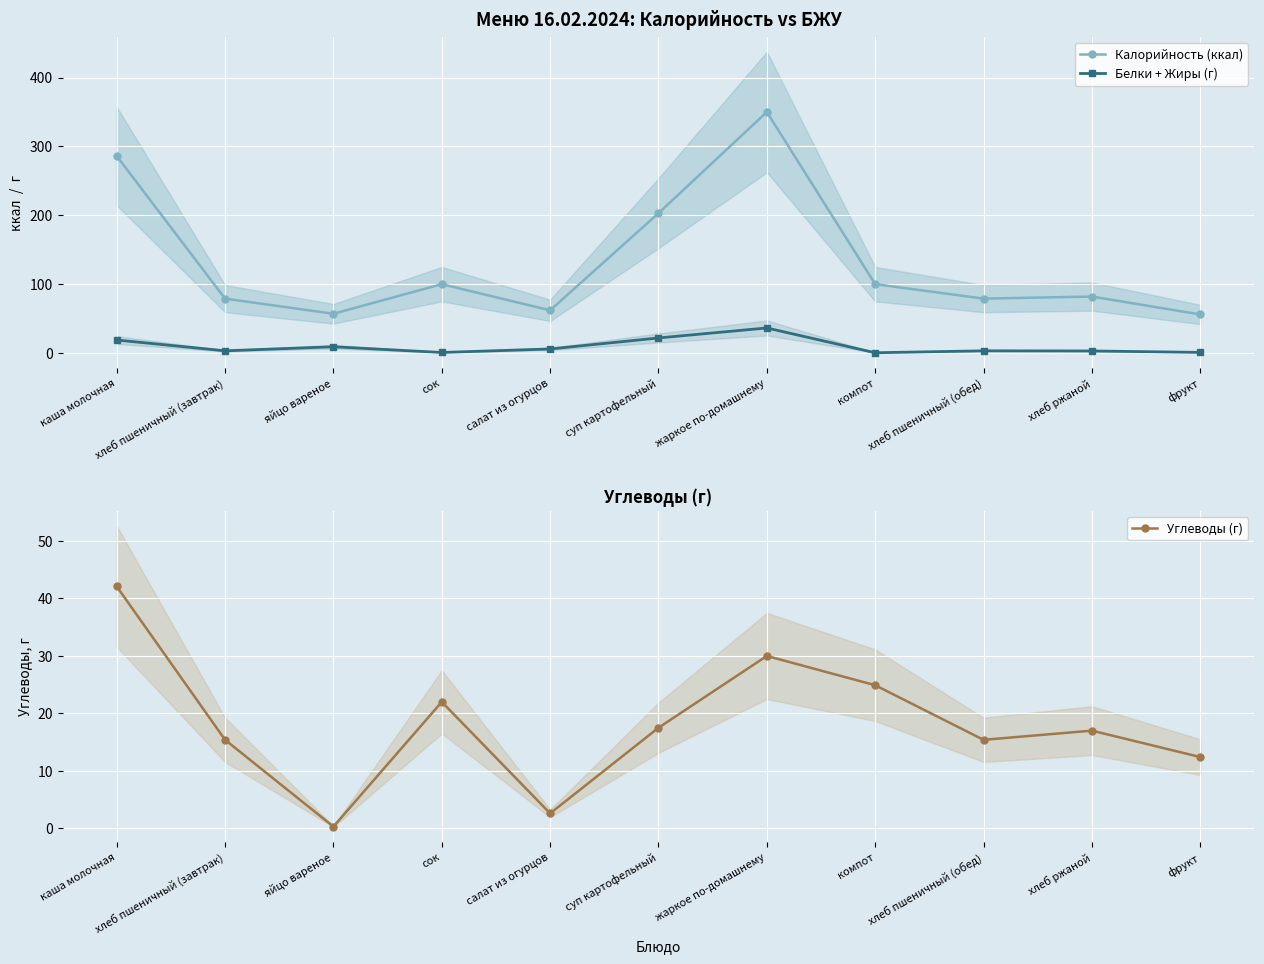

What value does the Калорийность (ккал) series have at фрукт?

56.0